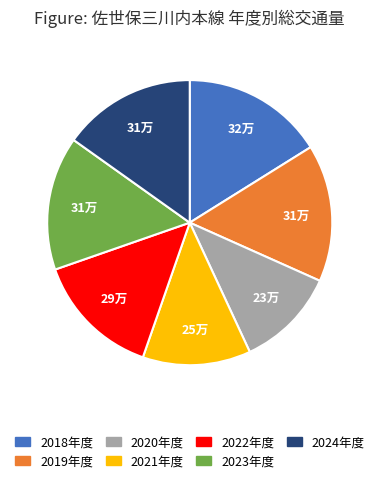

Do 2023年度 and 2021年度 together represent more than half of the pie?

No